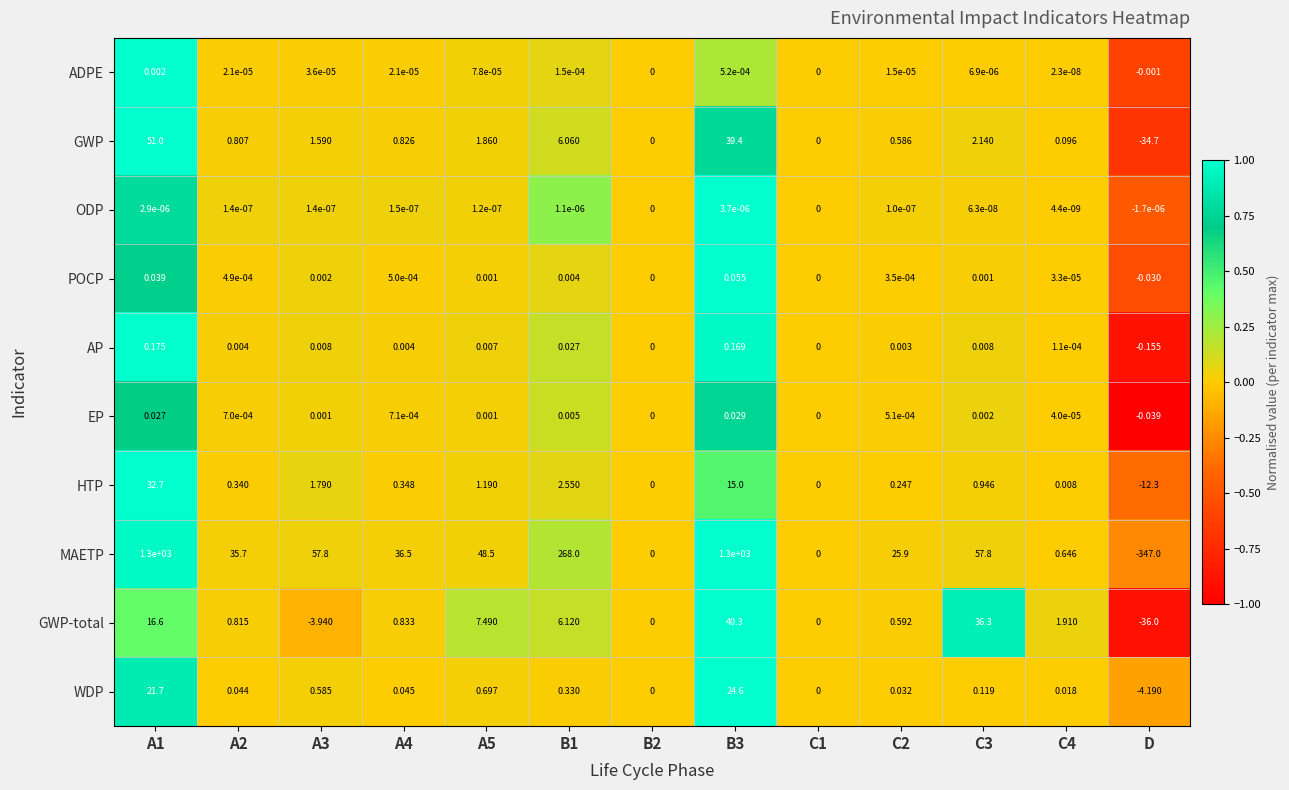

Rank the series by their maximum value, from highest to lowest.

MAETP, GWP, GWP-total, HTP, WDP, AP, POCP, EP, ADPE, ODP